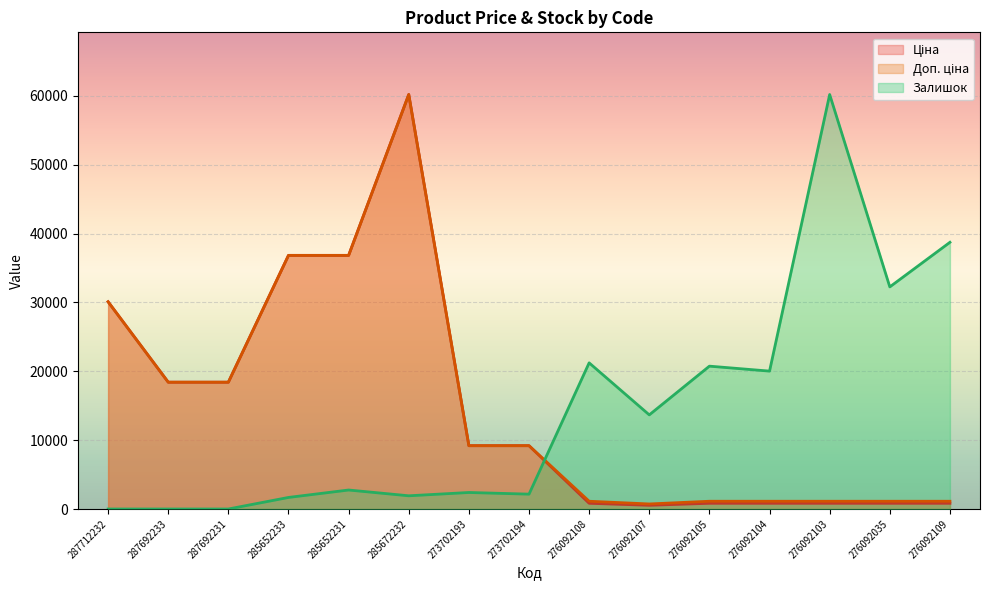

Does the chart display data point markers on the line(s)?

No